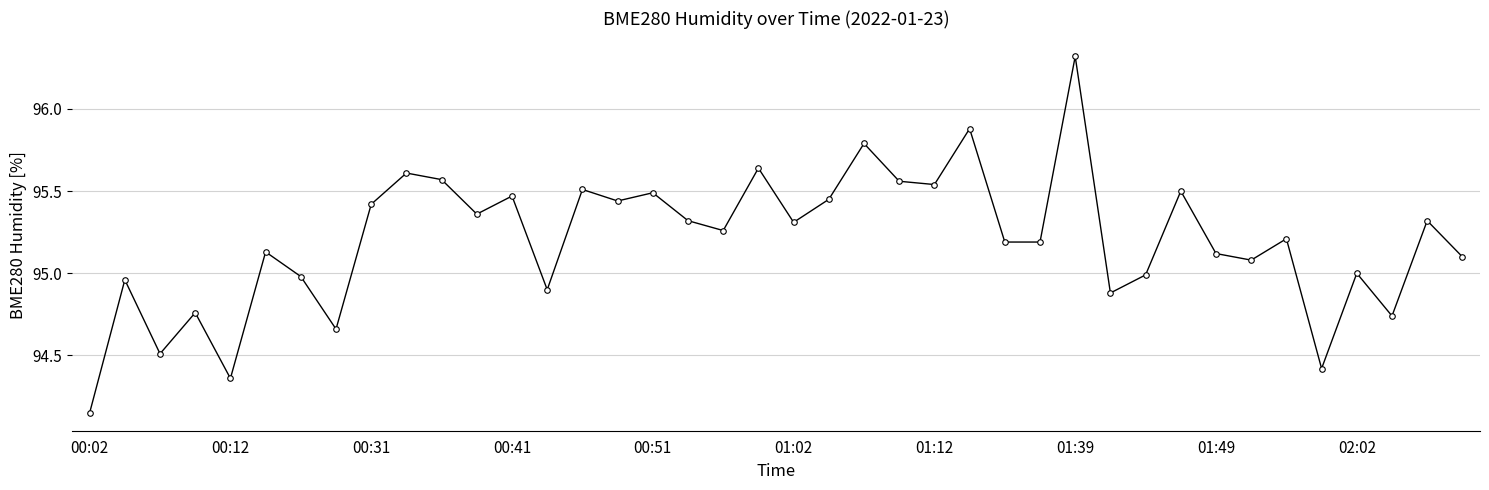

What is the value of the 14th point from the left?

94.9